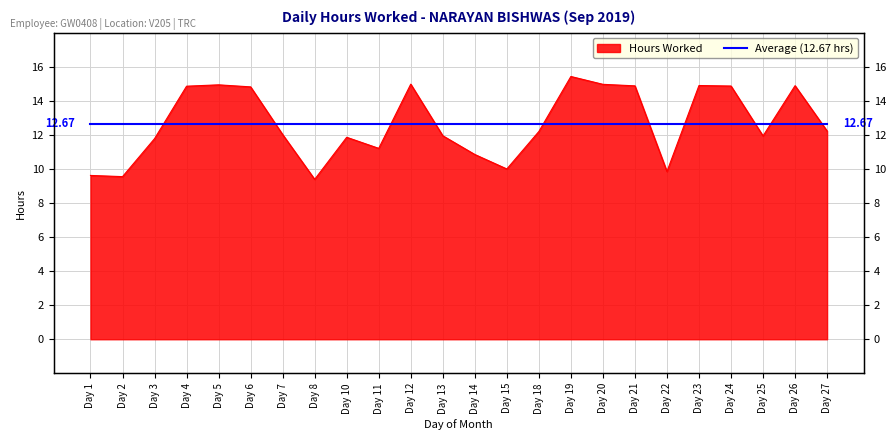

List the labels in order of value, largest first.

Day 19, Day 12, Day 20, Day 5, Day 23, Day 26, Day 21, Day 24, Day 4, Day 6, Day 27, Day 18, Day 7, Day 13, Day 25, Day 10, Day 3, Day 11, Day 14, Day 15, Day 22, Day 1, Day 2, Day 8